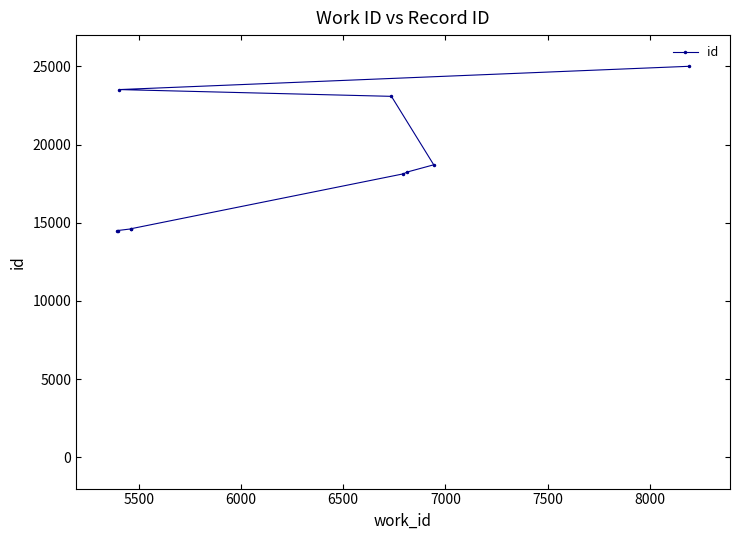

Reading left to right, what are all the values shown in this chart?

14481	14504	14607	14617	18127	18244	18706	23084	23517	25006